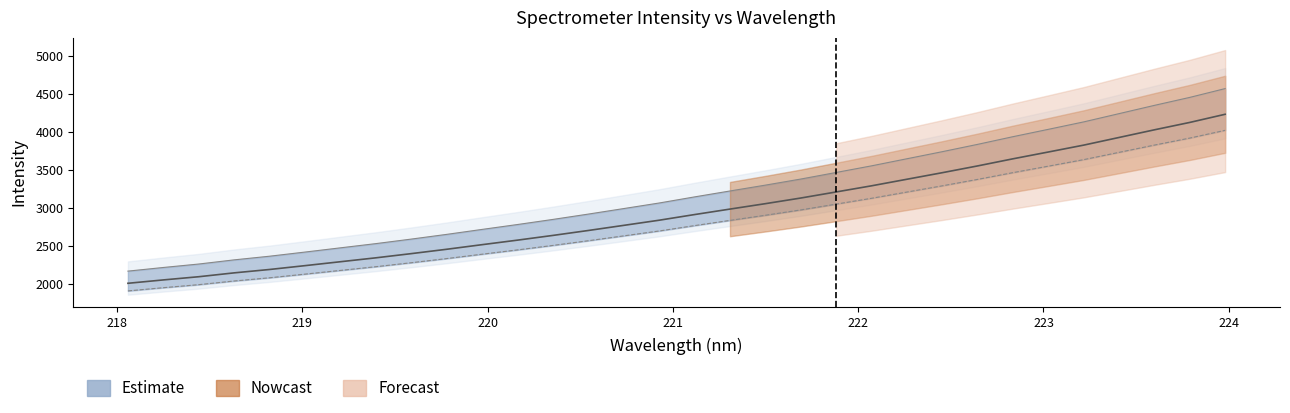

Does the chart have visible grid lines?

No